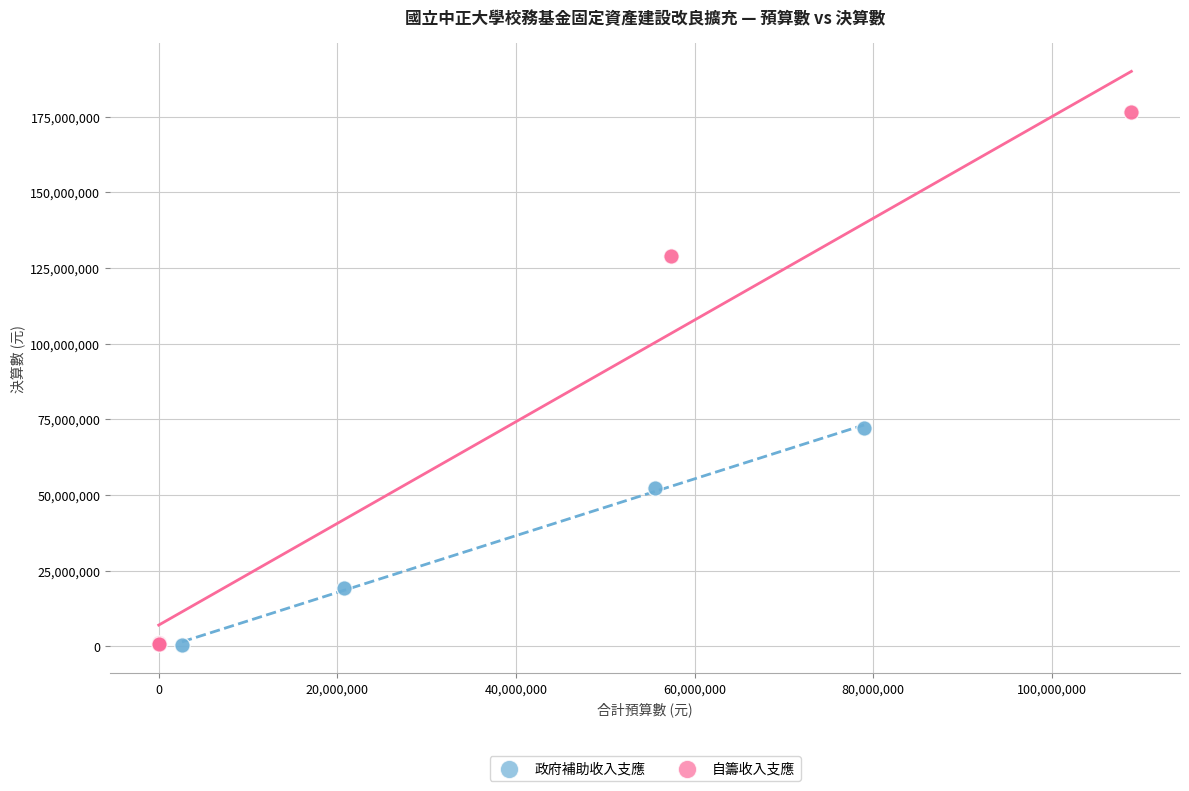

Which series reaches the maximum Y coordinate?

自籌收入支應